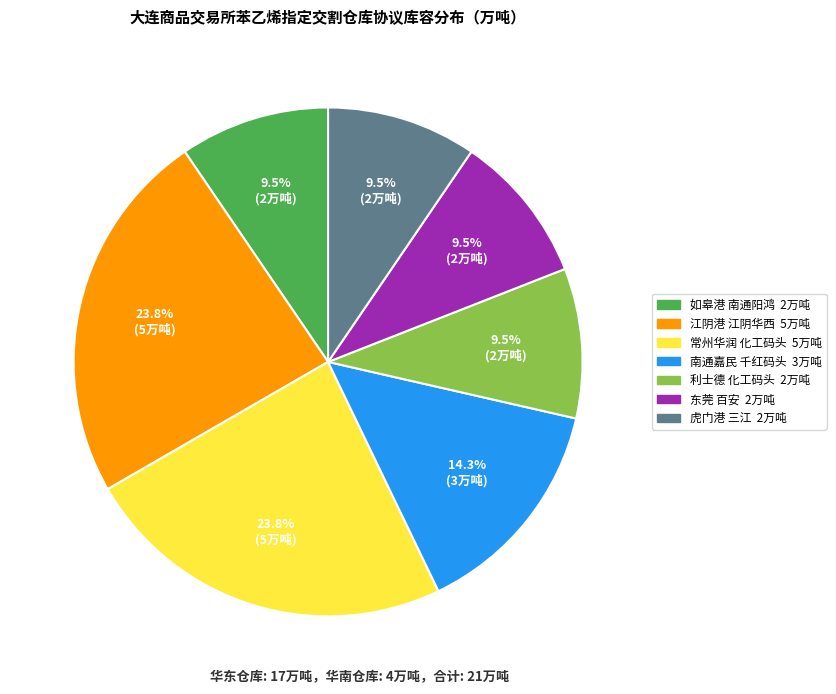

Does any single category account for the majority?

No